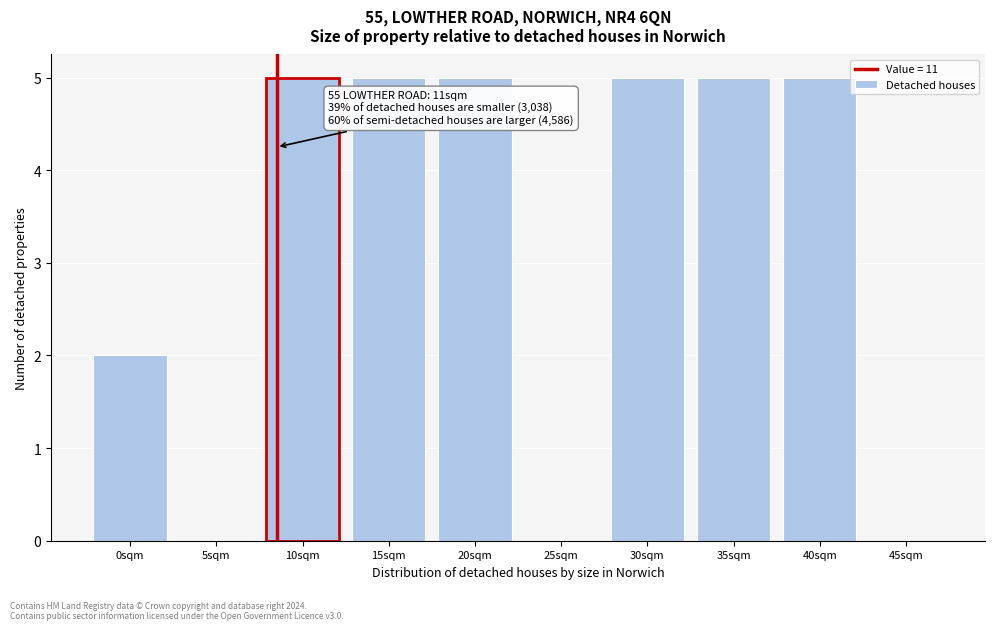

Reading left to right, list all the values displayed in this chart.

0sqm=2	5sqm=0	10sqm=5	15sqm=5	20sqm=5	25sqm=0	30sqm=5	35sqm=5	40sqm=5	45sqm=0